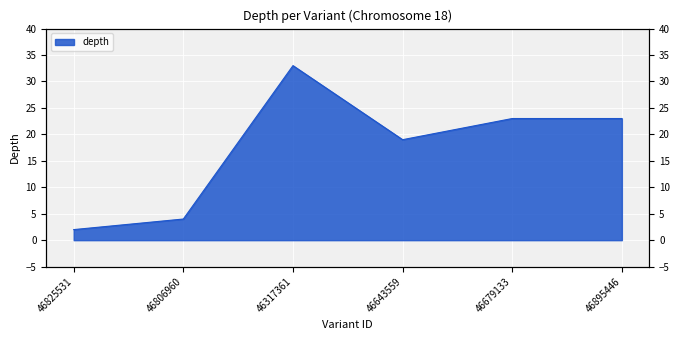

What position from the left is 46679133?

5